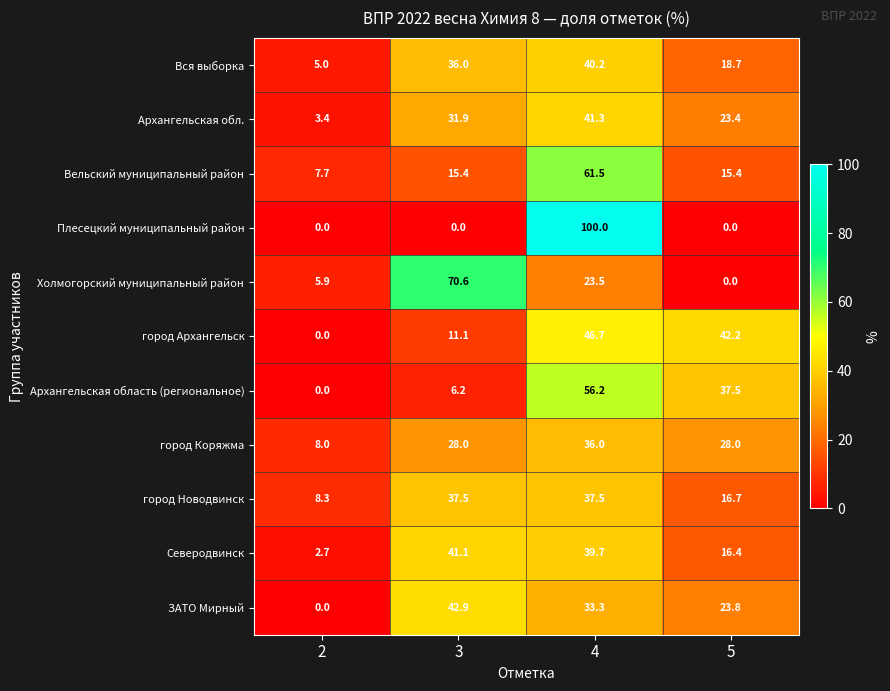

Read the Вся выборка value at 5.

18.7